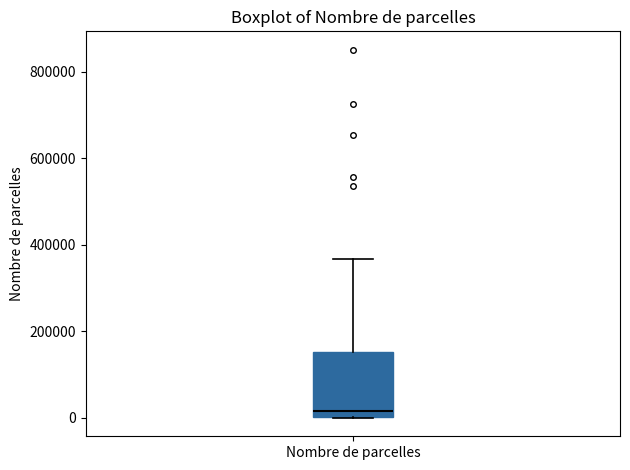

Where does the median line of the box for Nombre de parcelles sit on the y-axis? The values are not printed on the chart, so give them approximately, as read against the axis.

20000